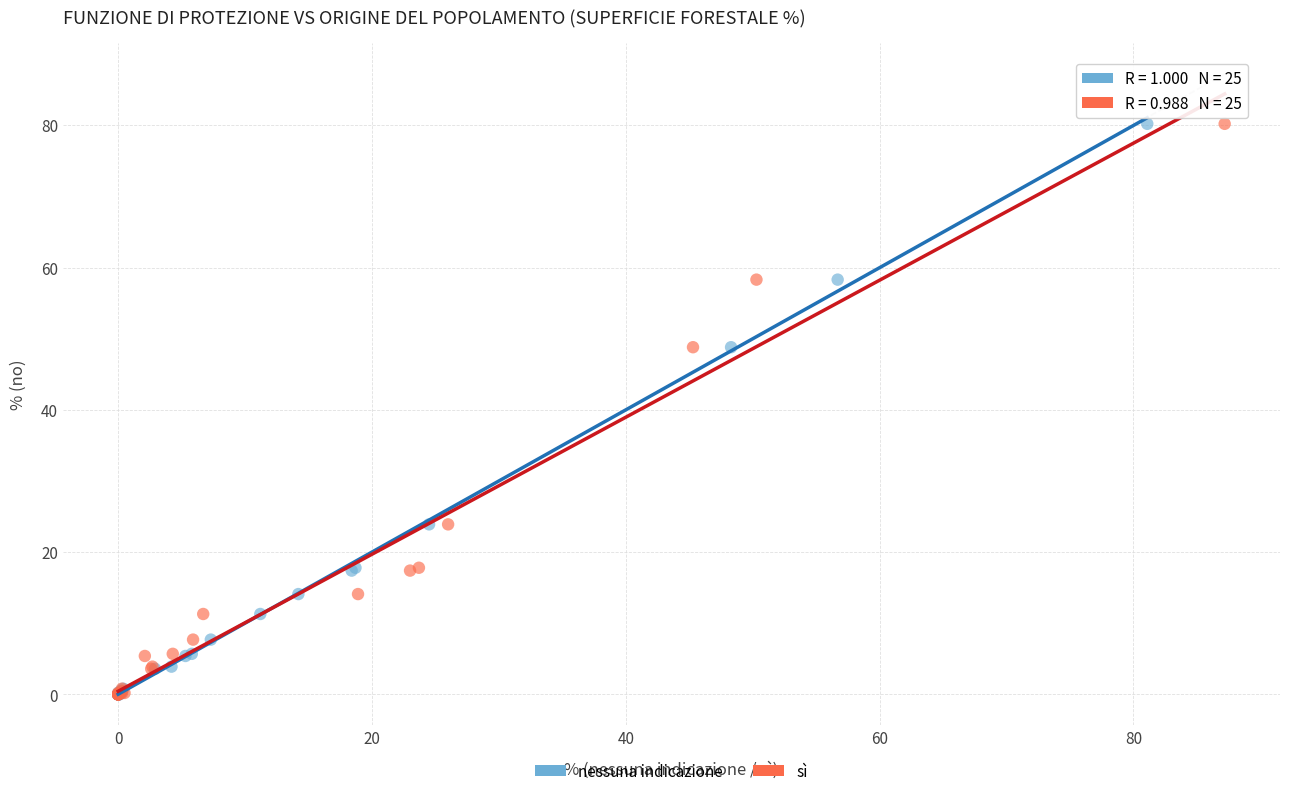

What are all the series names shown in the legend?

nessuna indicazione, sì